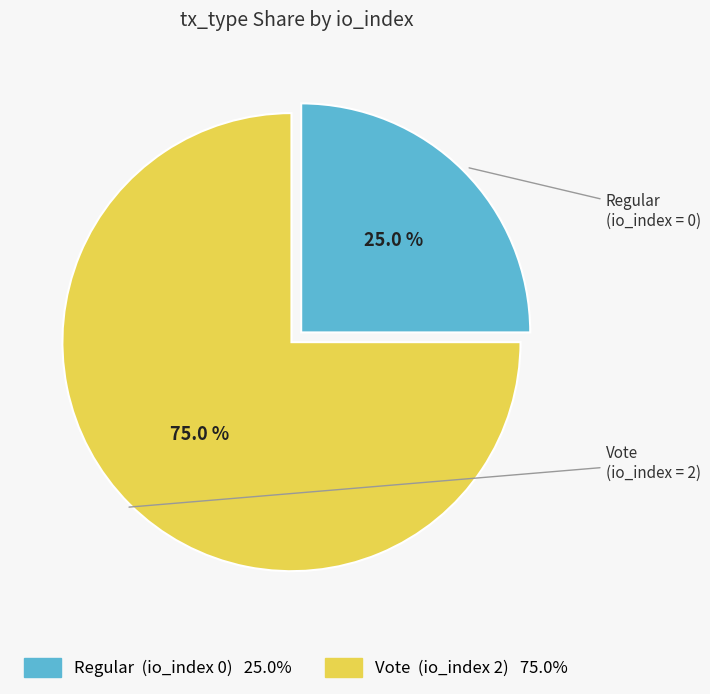

Is there a majority slice in this chart?

Yes